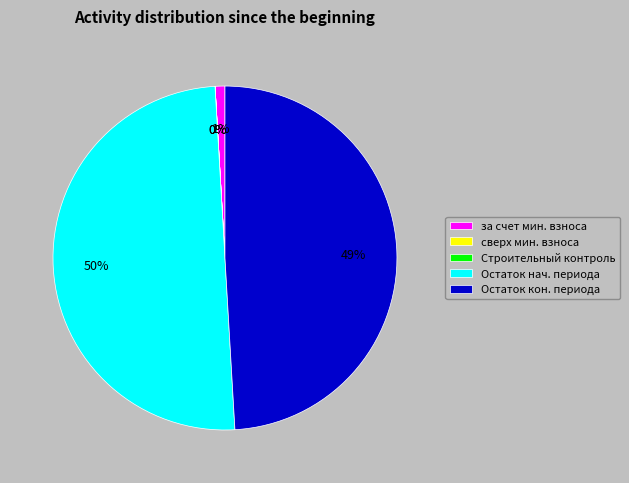

Do Остаток нач. периода and Остаток кон. периода together represent more than half of the pie?

Yes